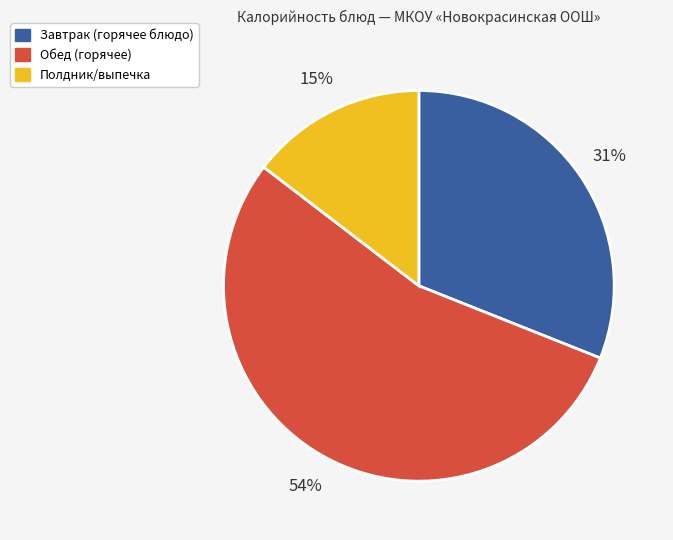

Do Обед (горячее) and Завтрак (горячее блюдо) together represent more than half of the pie?

Yes